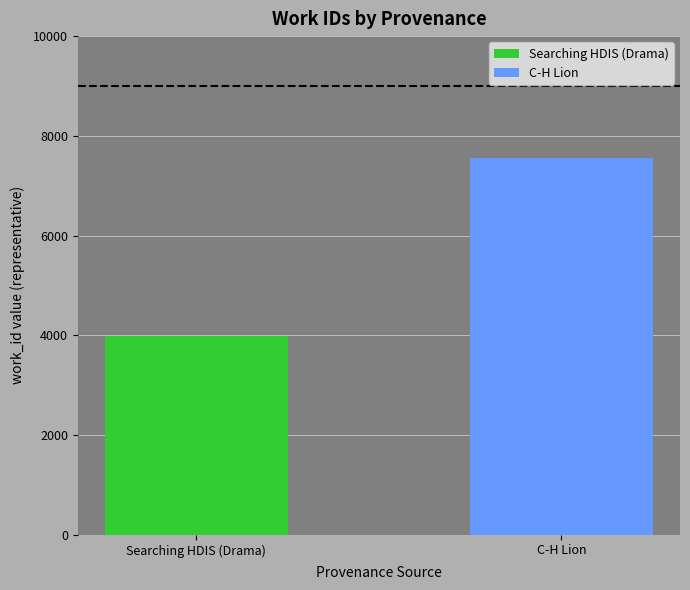

Where is the data nearest to the value 5767?

C-H Lion